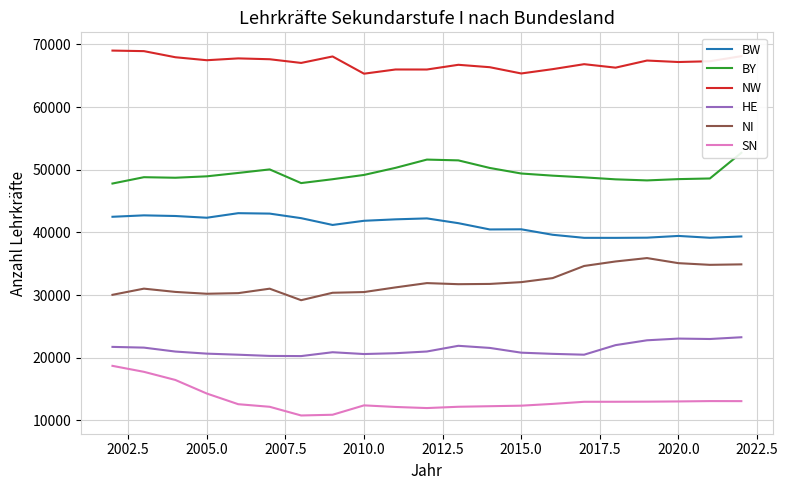

How many interior local peaks does the HE series have?

3